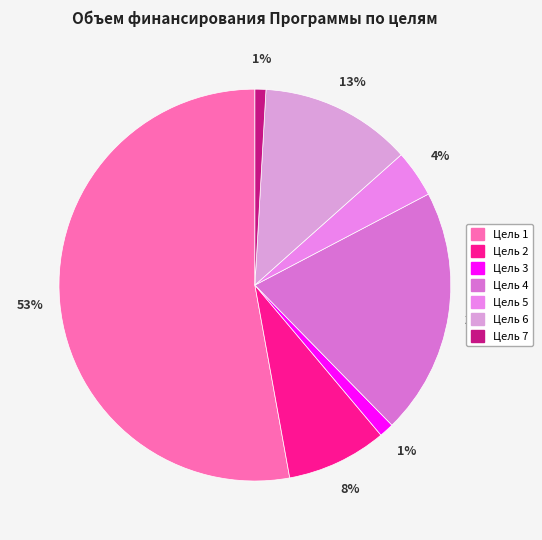

Does Цель 1 represent more than half of the total?

Yes